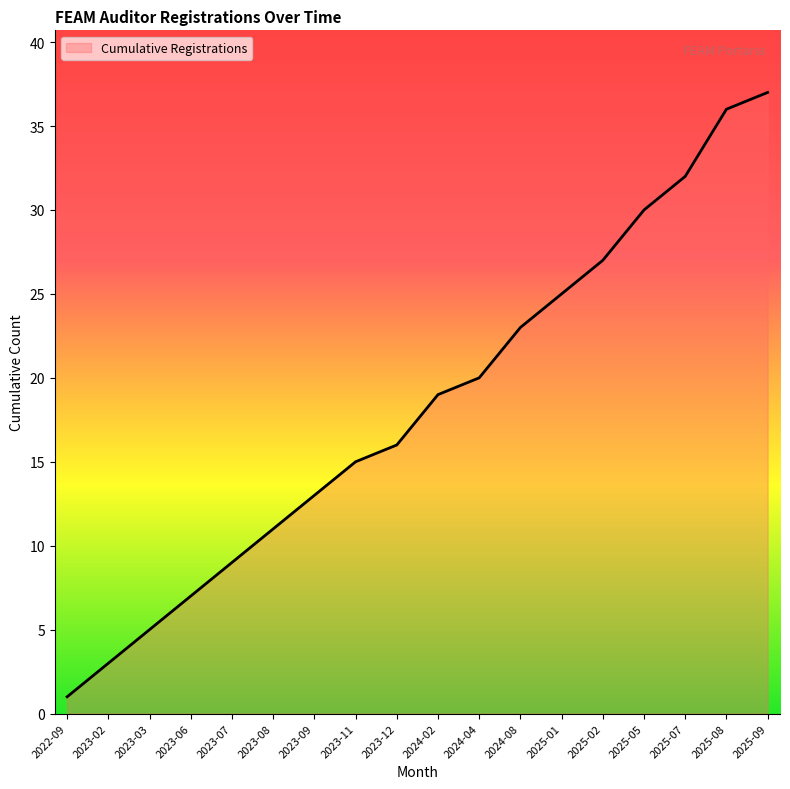

Which has a higher value, 2023-07 or 2025-07?

2025-07